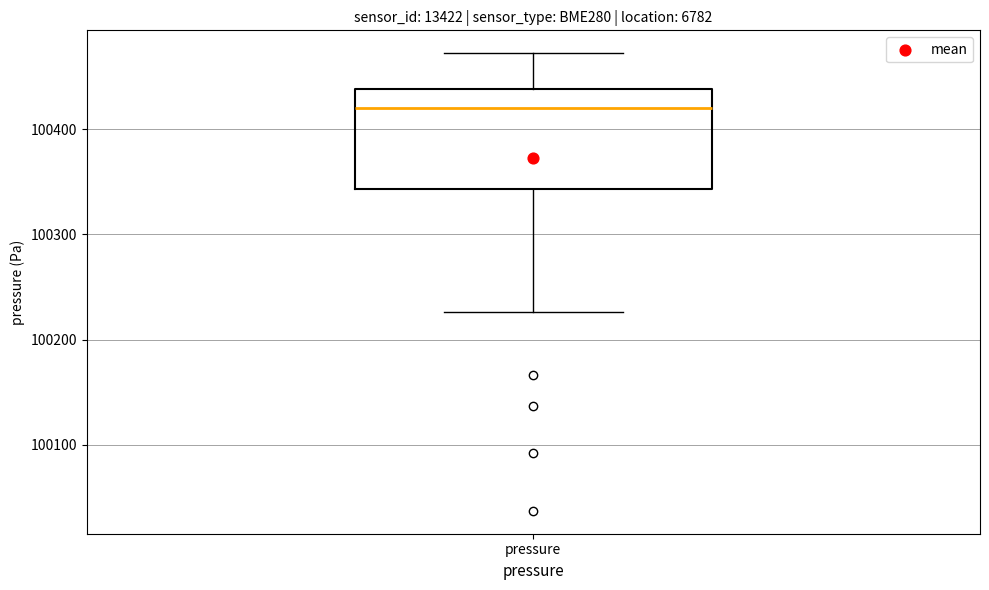

Transcribe this box plot: give where the median line is, the range the box spans, and where the two whiskers end, as read against the y-axis. The values are not printed on the chart, so give them approximately, as read against the axis.

median 100420, box 100340 to 100440, whiskers 100230 to 100470